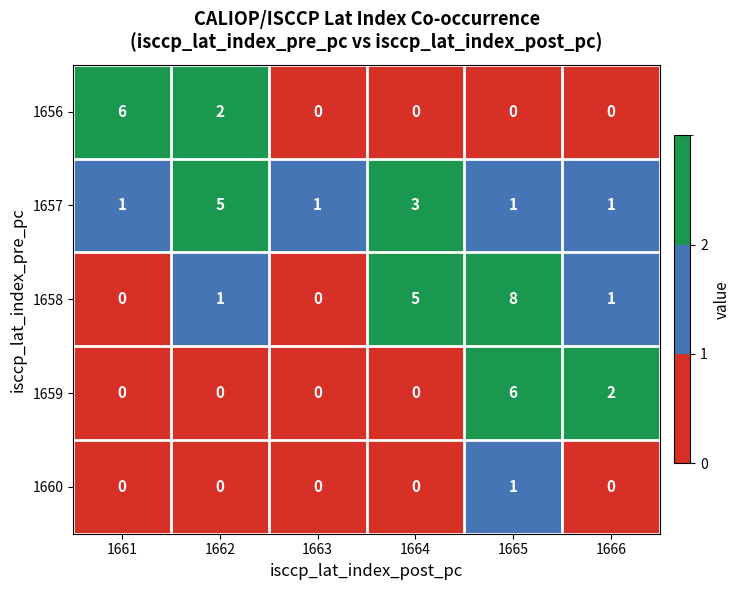

How many values in the 1658 series are below 1?

2